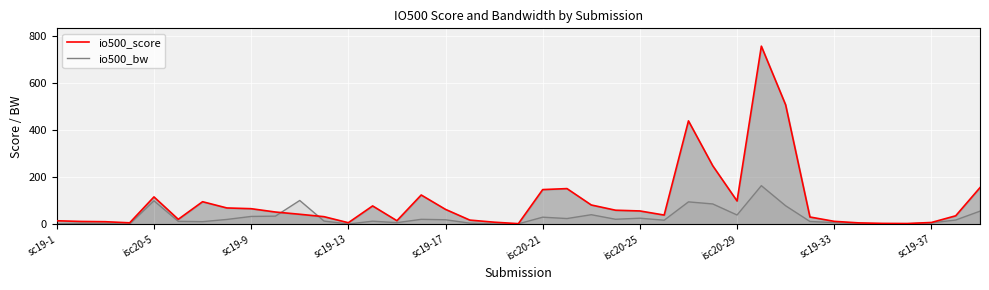

Which series has the largest total across all categories?

io500_score